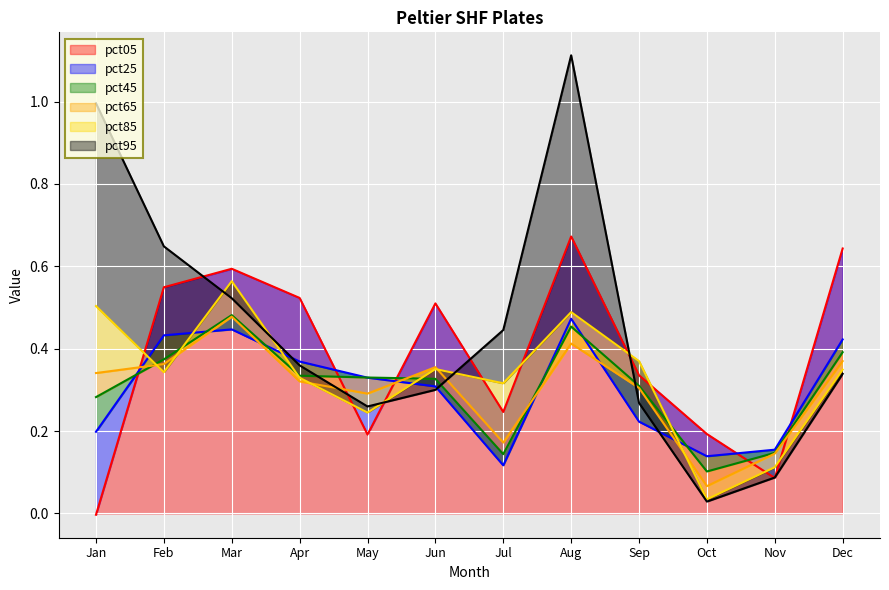

Reading left to right, what are all the values shown in this chart?

pct05: -0.0	0.5	0.6	0.5	0.2	0.5	0.2	0.7	0.3	0.2	0.1	0.6
pct25: 0.2	0.4	0.4	0.4	0.3	0.3	0.1	0.5	0.2	0.1	0.2	0.4
pct45: 0.3	0.4	0.5	0.3	0.3	0.3	0.1	0.5	0.3	0.1	0.1	0.4
pct65: 0.3	0.4	0.5	0.3	0.3	0.4	0.2	0.4	0.3	0.1	0.1	0.4
pct85: 0.5	0.3	0.6	0.3	0.2	0.4	0.3	0.5	0.4	0.0	0.1	0.3
pct95: 1.0	0.6	0.5	0.4	0.3	0.3	0.4	1.1	0.3	0.0	0.1	0.3